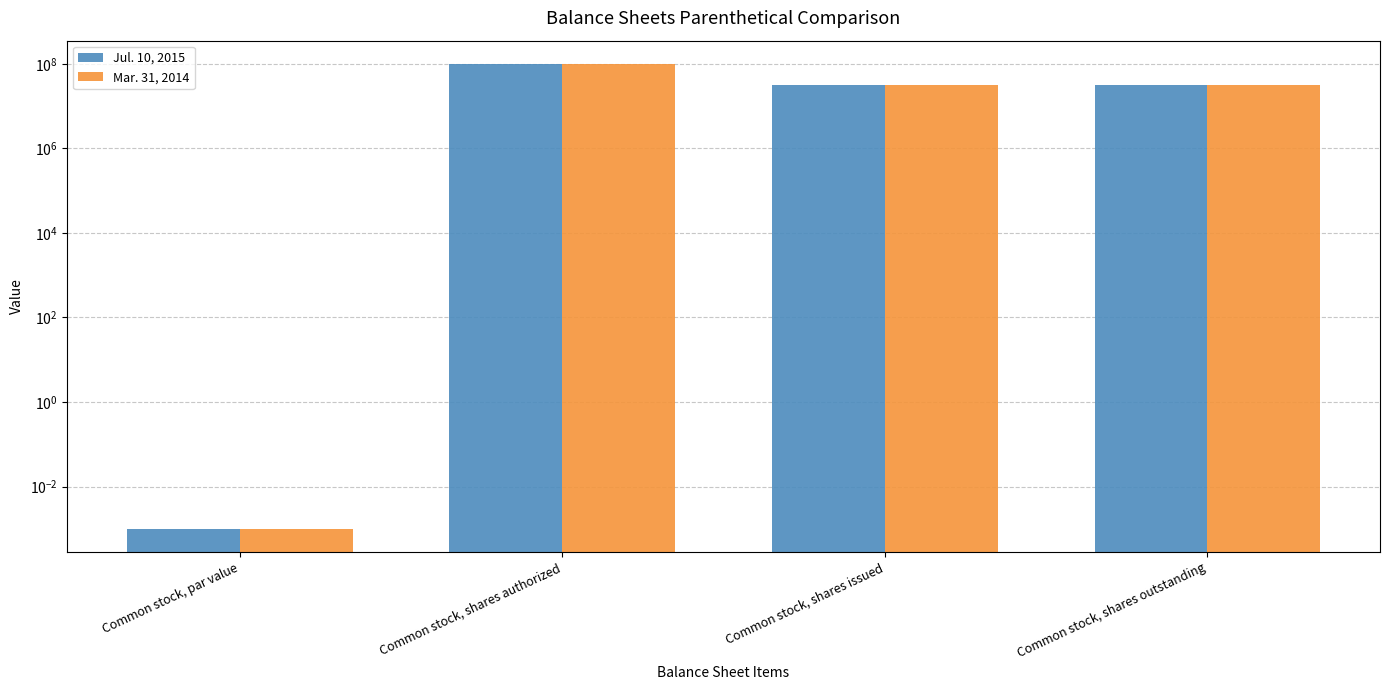

At which category is the sum across all series the highest?

Common stock, shares authorized